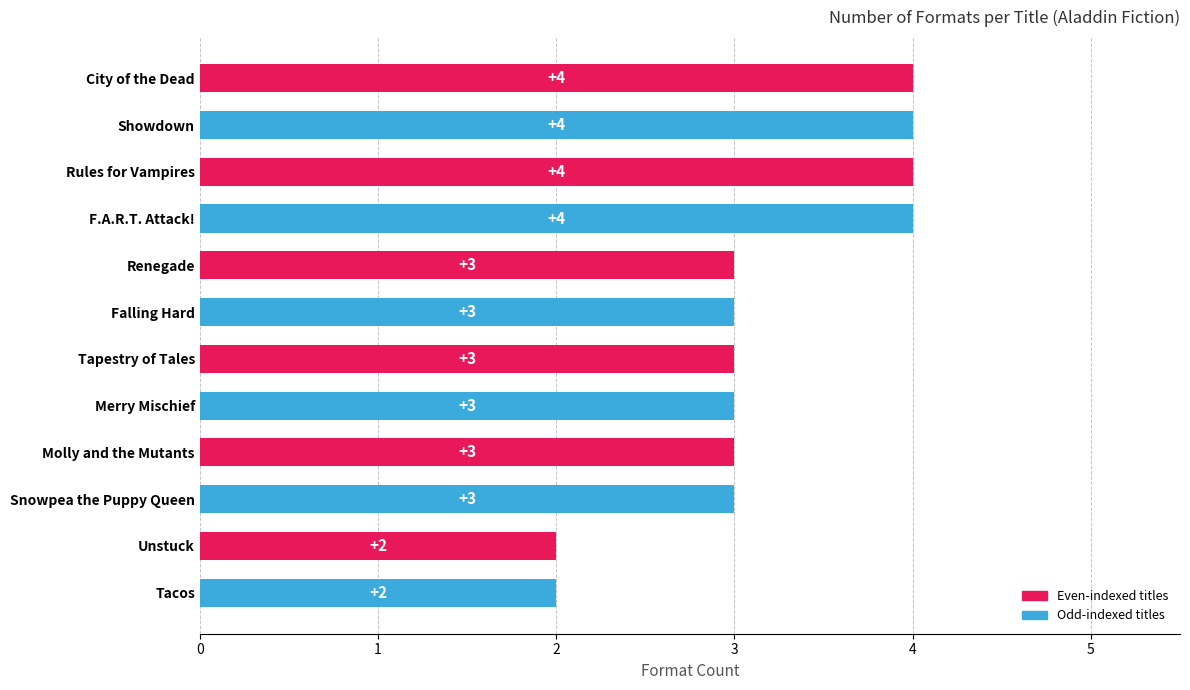

What is the sum of all values?

38